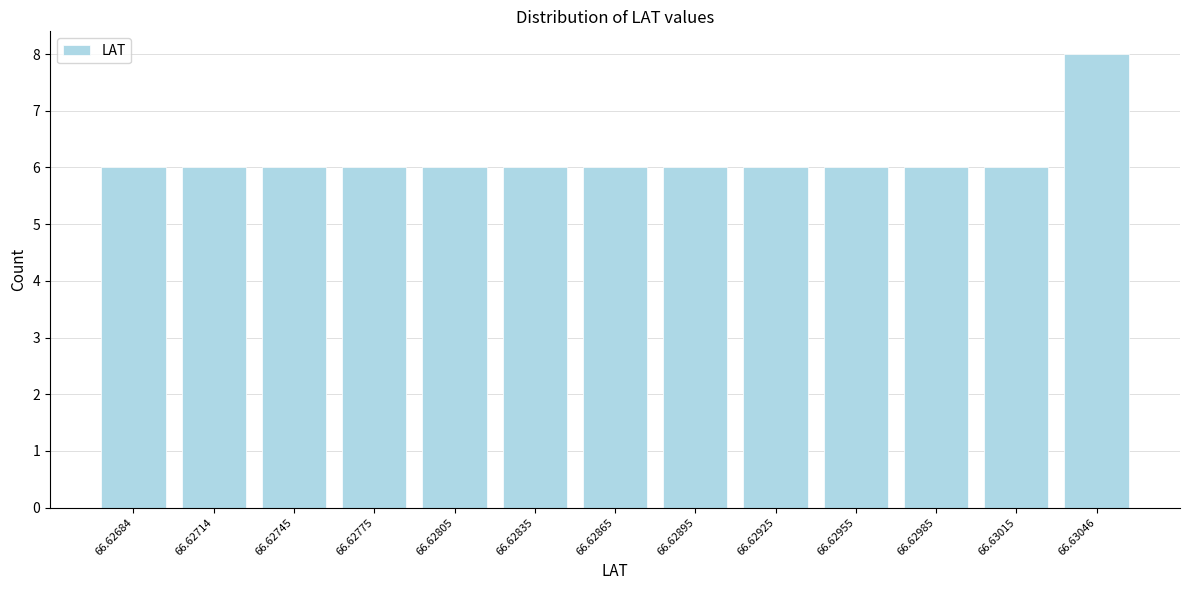

Reading left to right, extract all data points from this chart.

6	6	6	6	6	6	6	6	6	6	6	6	8